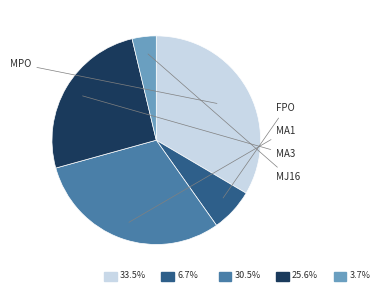

Which category has the biggest portion of the pie?

MJ16